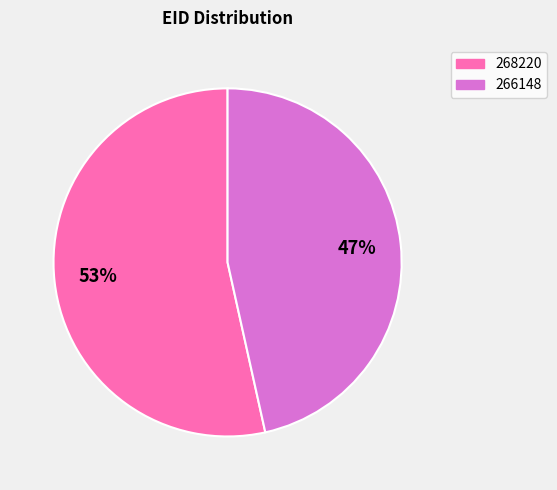

Approximately how many times larger is the value at 268220 compared to 266148?

1.1